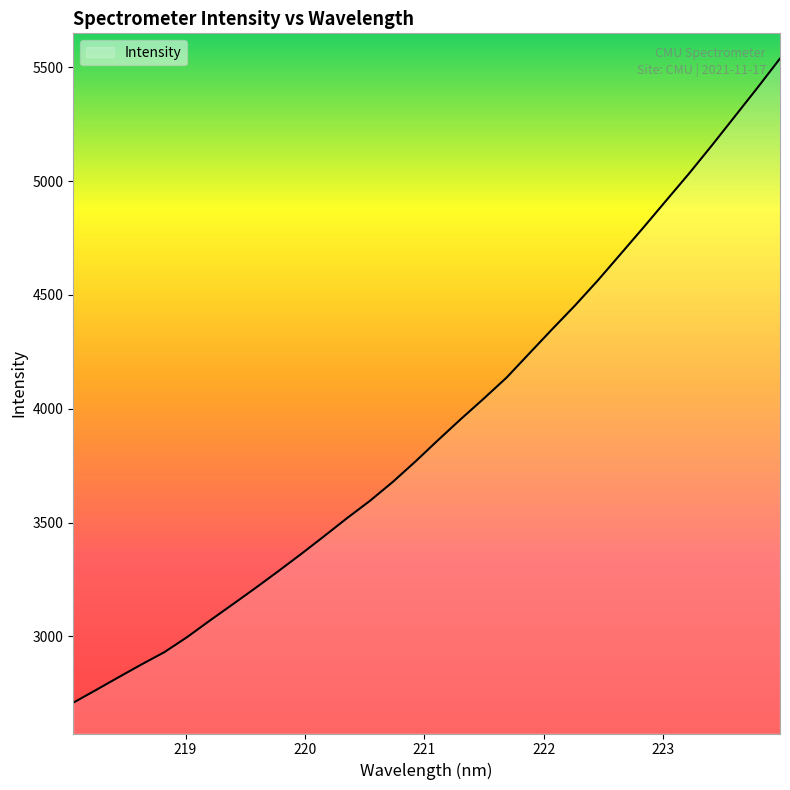

What is the smallest value displayed?

2708.1